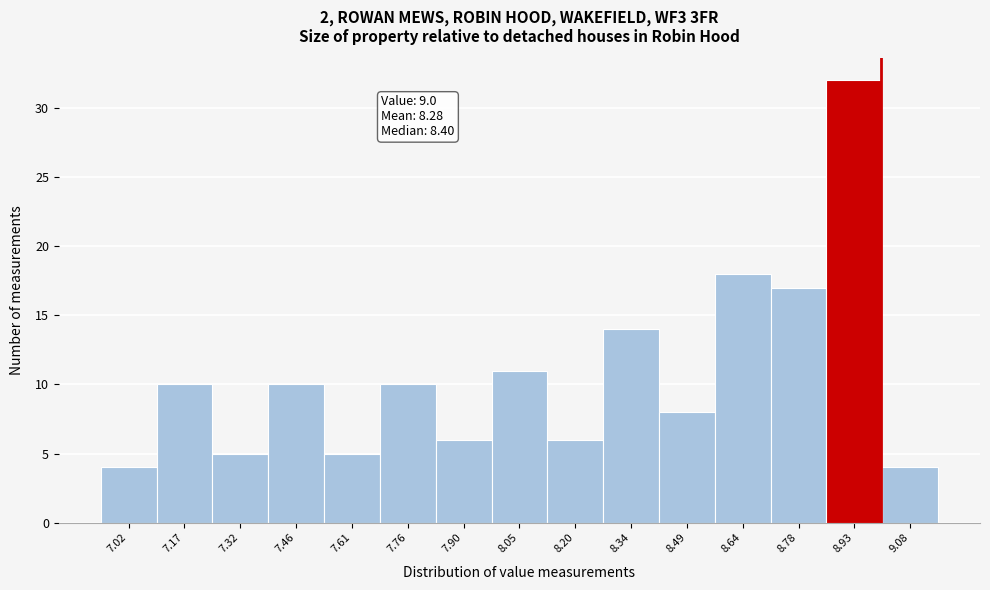

Over which range of the x-axis is the bar tallest?

8.86 to 9.00